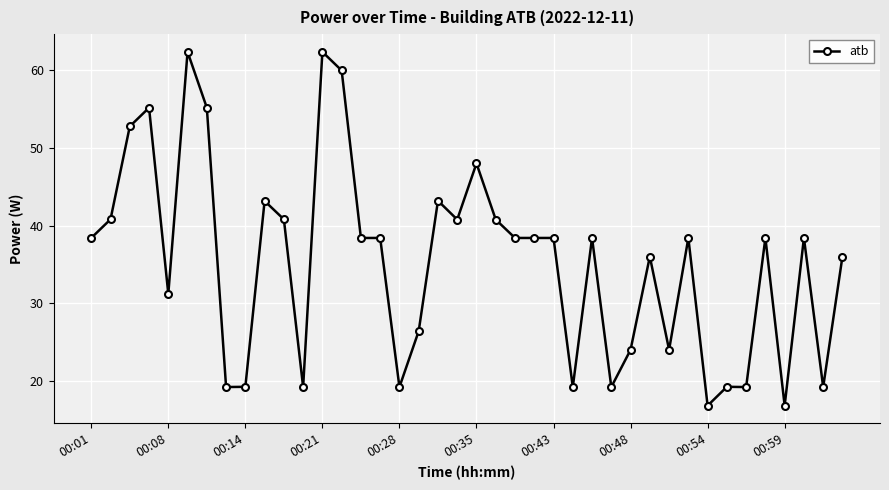

Reading right to left, what are all the values shown in this chart?

36.0	19.2	38.4	16.8	38.4	19.2	19.2	16.8	38.4	24.0	36.0	24.0	19.2	38.4	19.2	38.4	38.4	38.4	40.8	48.0	40.8	43.2	26.4	19.2	38.4	38.4	60.0	62.4	19.2	40.8	43.2	19.2	19.2	55.2	62.4	31.2	55.2	52.8	40.8	38.4